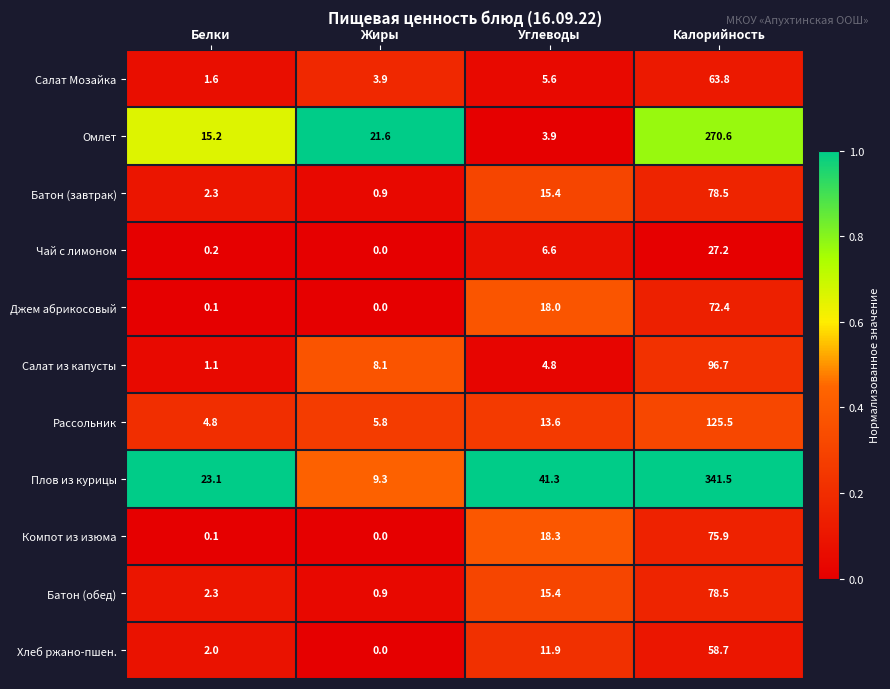

Which category has the highest value across all series?

Калорийность